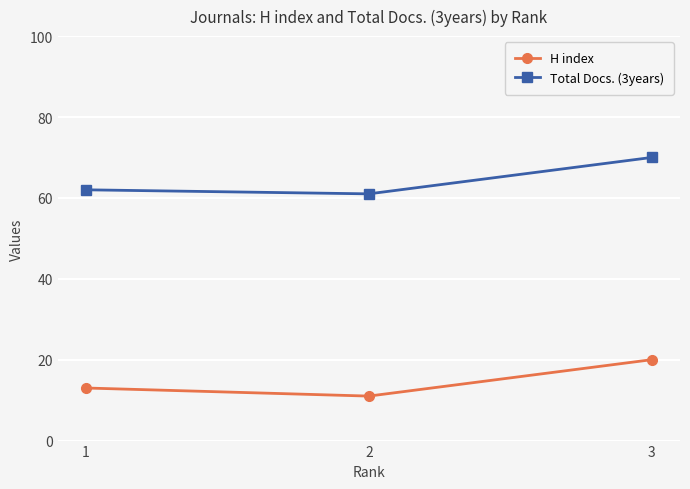

What is the spread (max minus min) of values at 1?

49